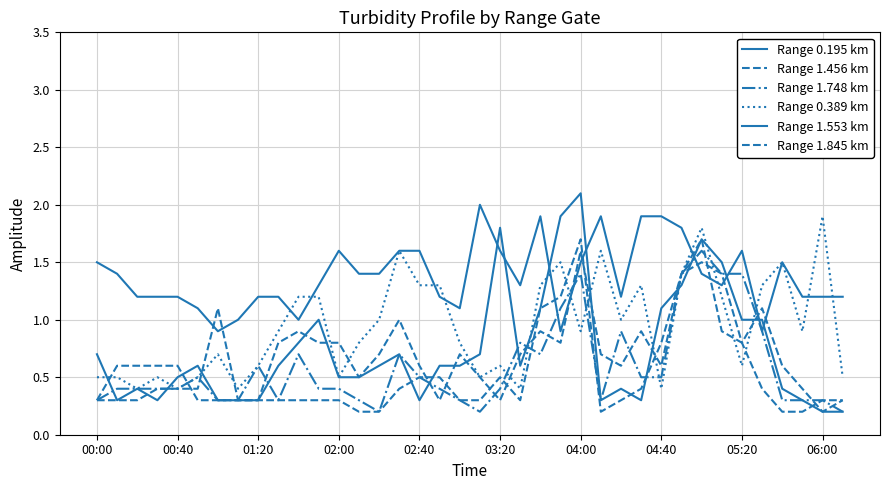

What is the sum of all Range 1.456 km values?

26.0